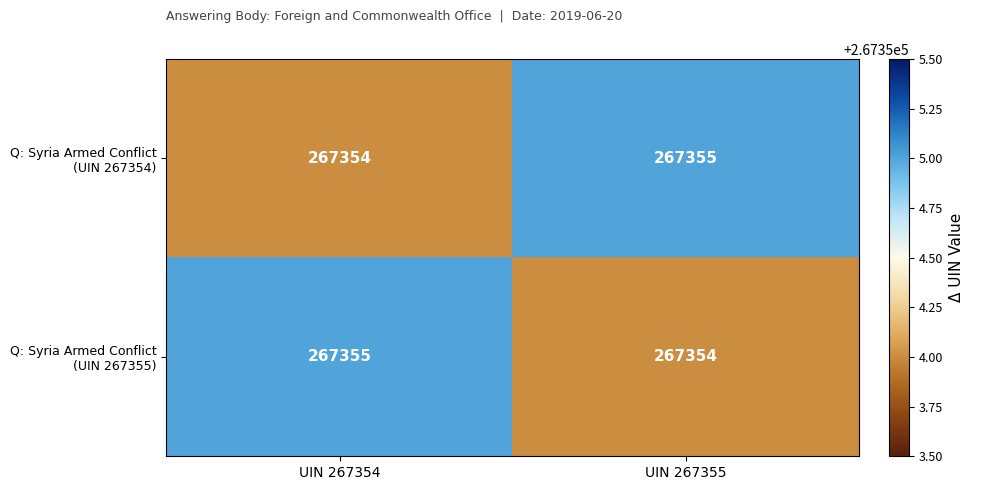

At how many categories does at least one series exceed 267354?

2